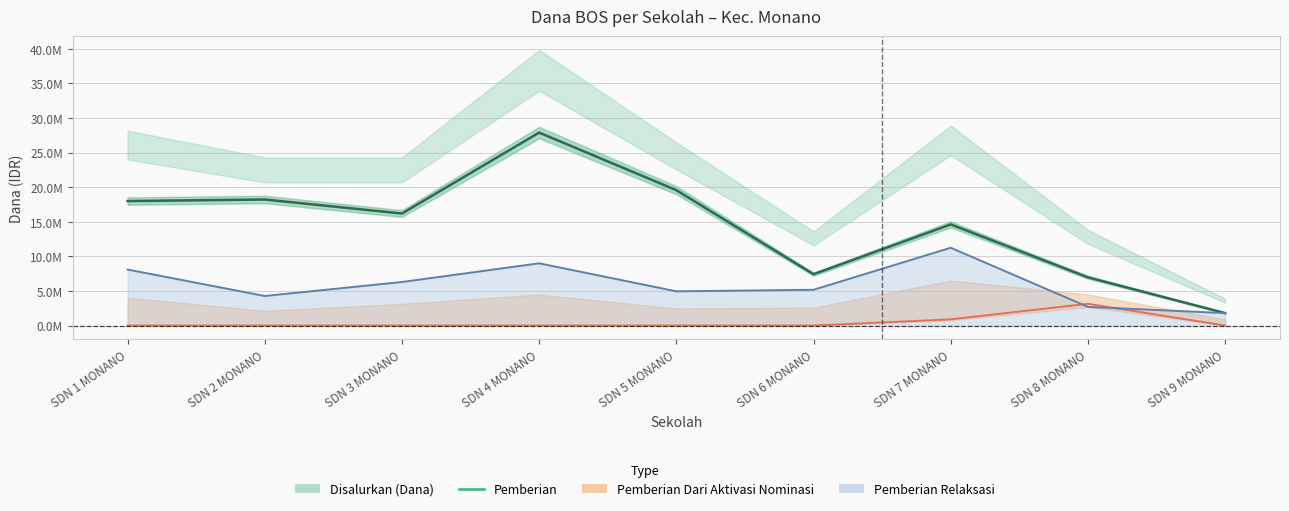

At how many categories does at least one series exceed 19807982?

1